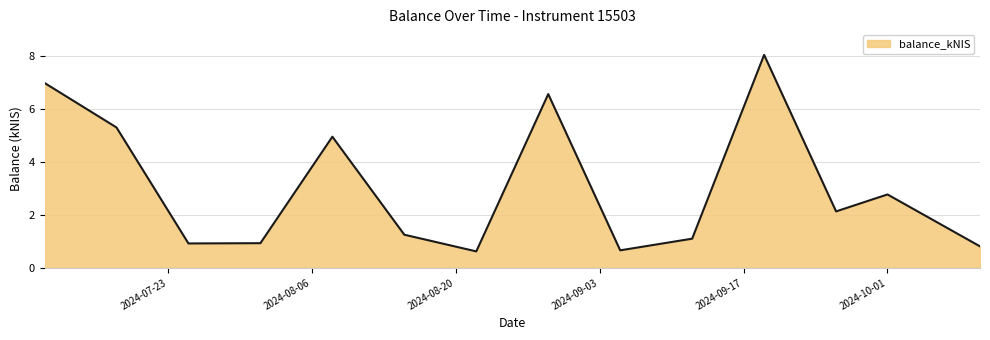

Count the number of values greater than 2.

7